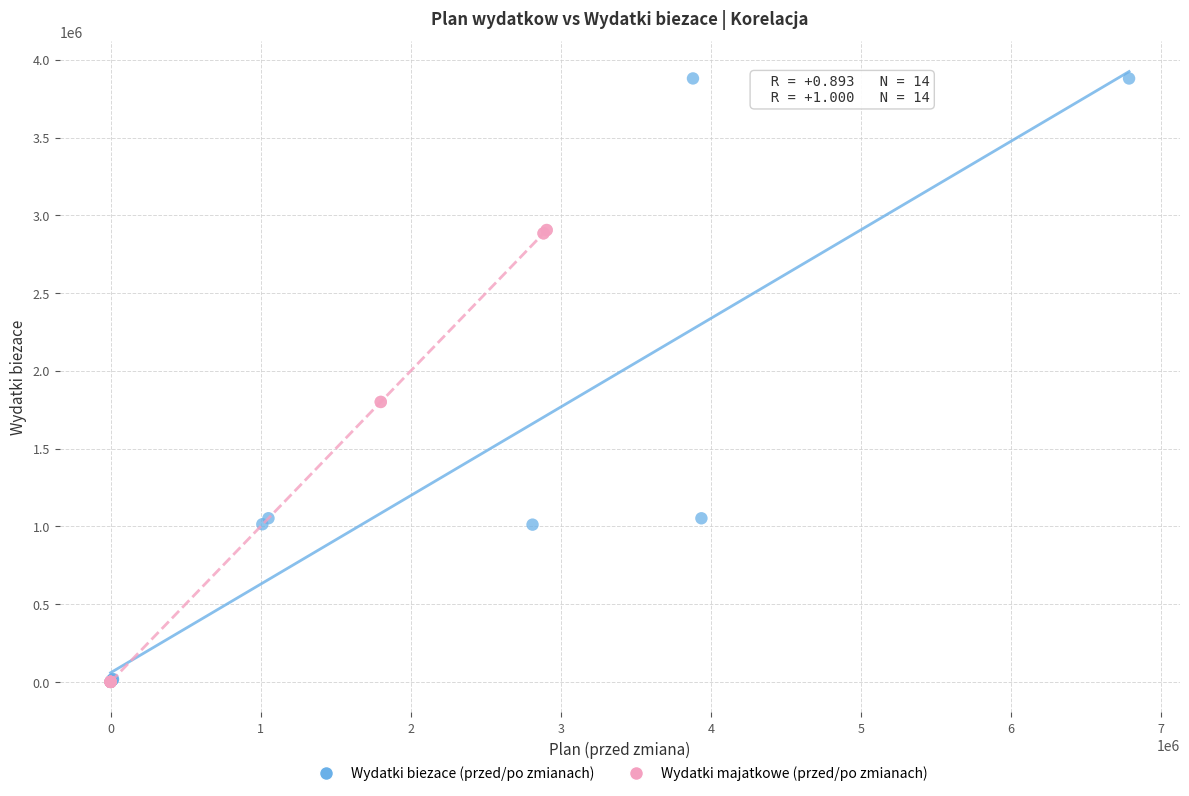

What are all the series names shown in the legend?

Wydatki biezace (przed/po zmianach), Wydatki majatkowe (przed/po zmianach)